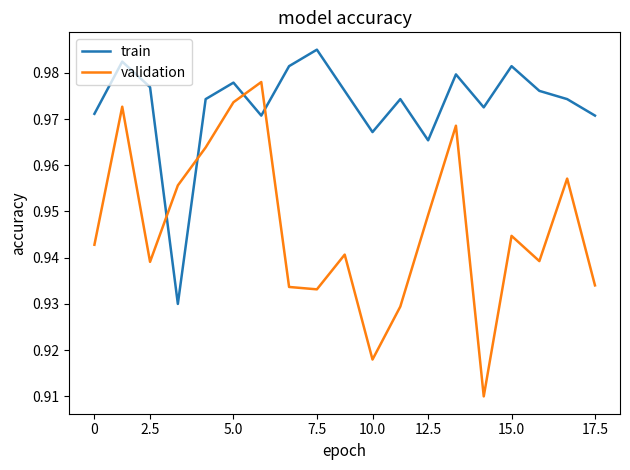

Which series has the widest spread of values?

validation